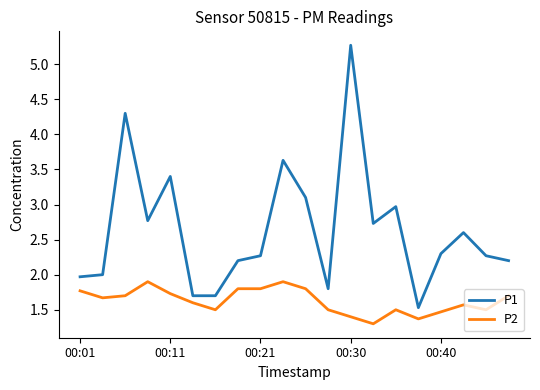

What is the smallest value displayed?

1.3